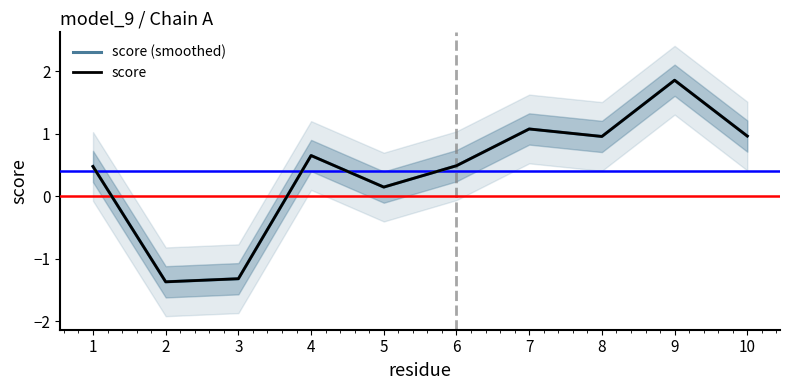

What is the value of the score (smoothed) point at the 4th from the left?

0.6